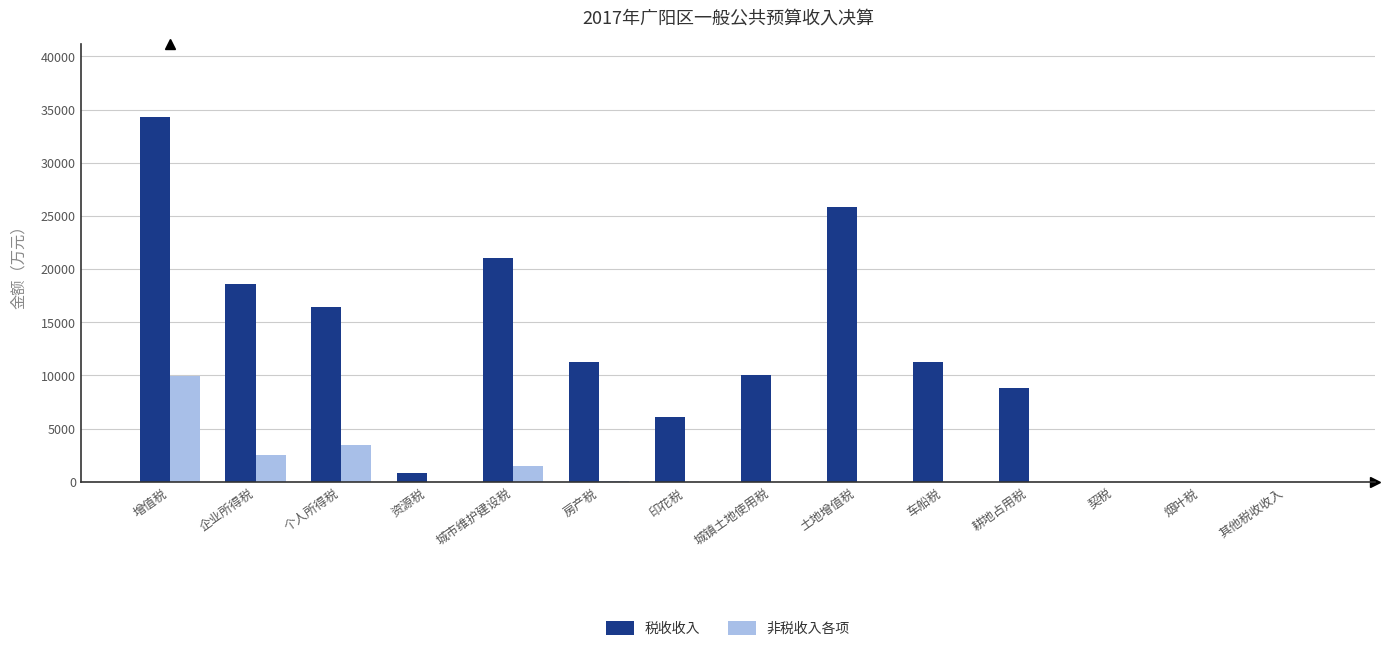

Between 城镇土地使用税 and 契税, which series saw the biggest shift?

税收收入